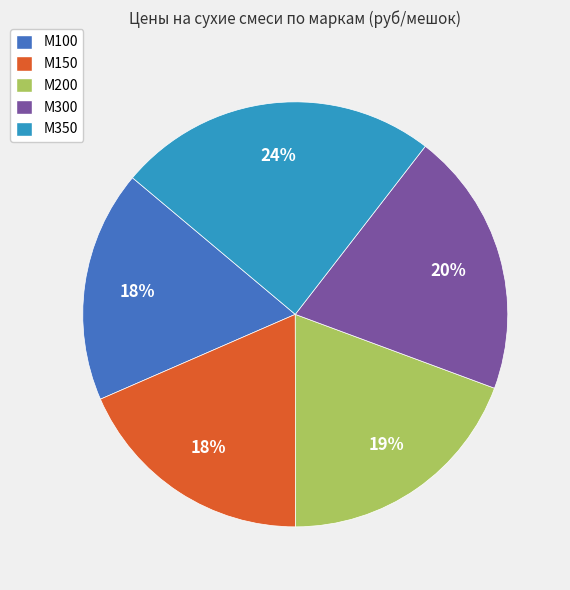

What is the largest slice in the pie chart?

М350